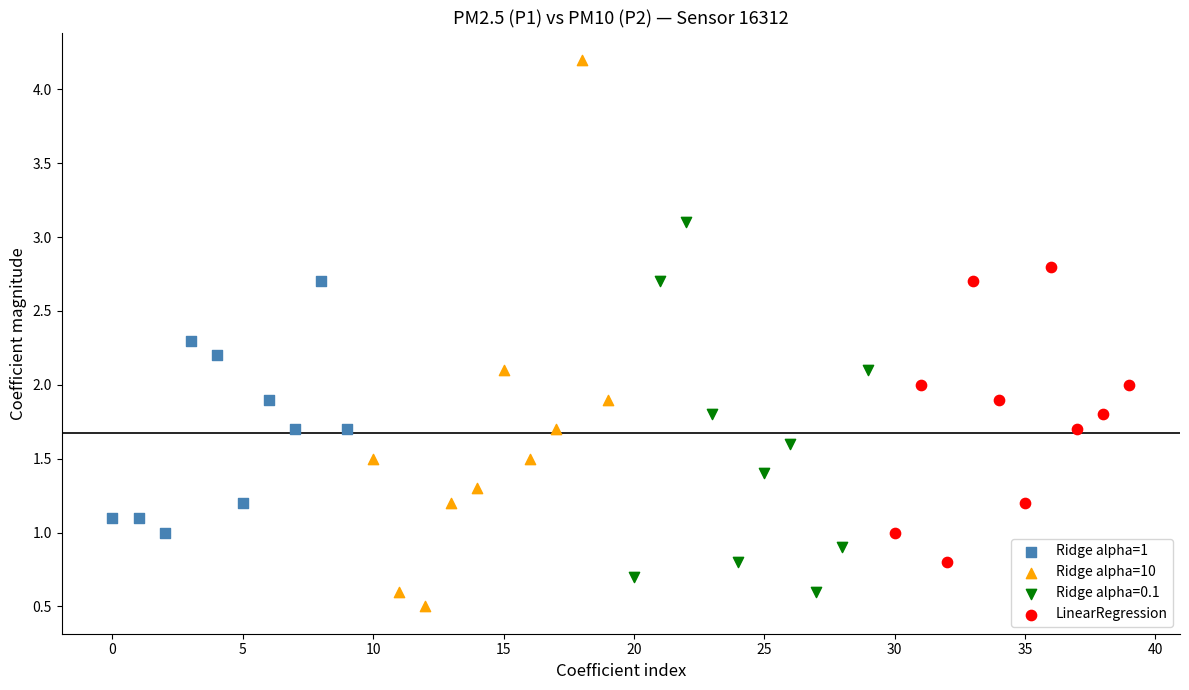

Which series has the largest Y range (max minus min)?

Ridge alpha=10